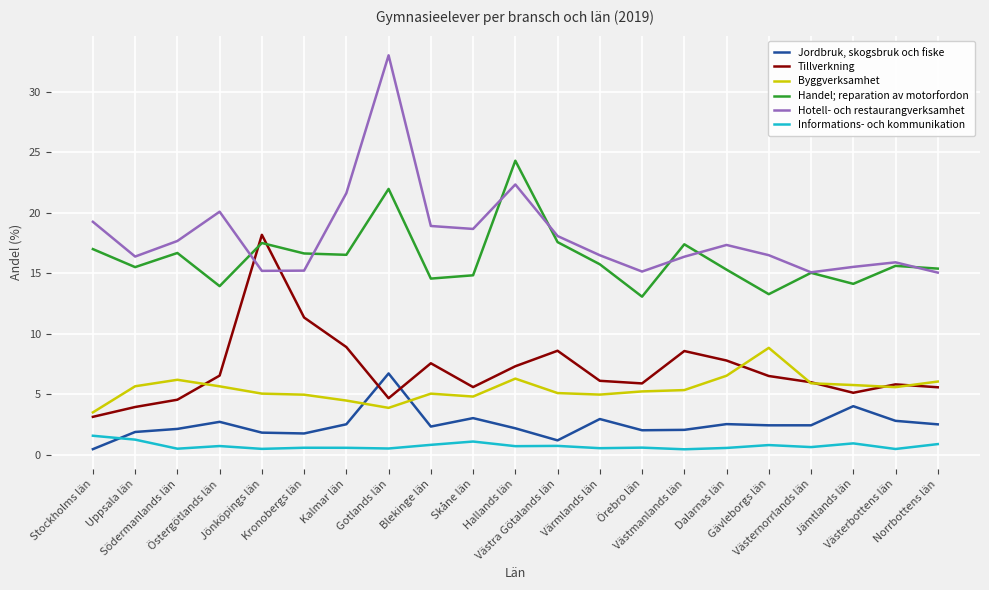

What is the smallest value displayed?

0.4